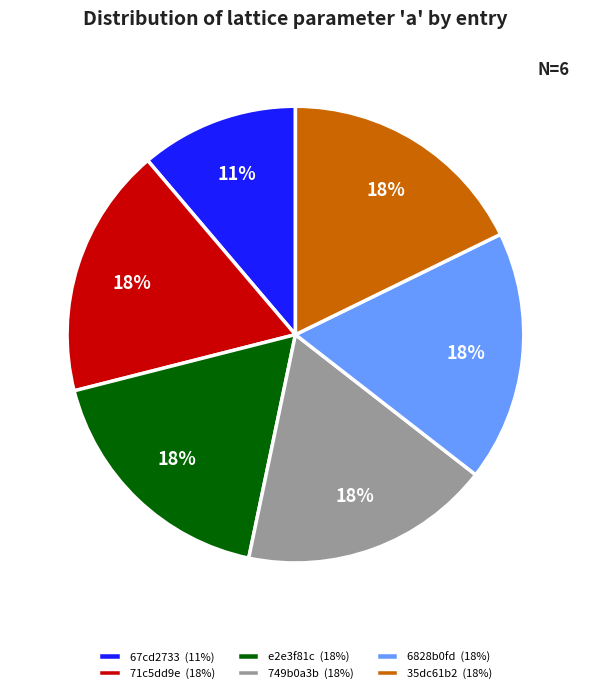

Is 35dc61b2 the majority of the pie?

No